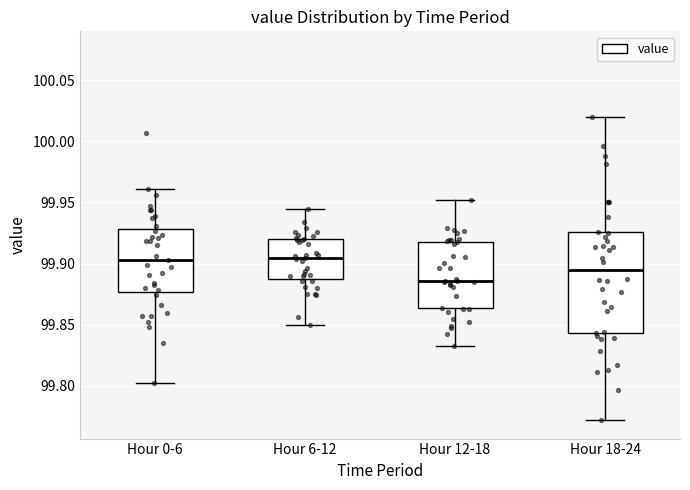

Reading left to right, read every box against the y-axis: the position of its median line, the range the box covers, and the ends of its whiskers. The values are not printed on the chart, so give them approximately, as read against the axis.

Hour 0-6: median 99.905, box 99.875 to 99.930, whiskers 99.800 to 99.960
Hour 6-12: median 99.905, box 99.890 to 99.920, whiskers 99.850 to 99.945
Hour 12-18: median 99.885, box 99.865 to 99.920, whiskers 99.835 to 99.950
Hour 18-24: median 99.895, box 99.845 to 99.925, whiskers 99.770 to 100.020